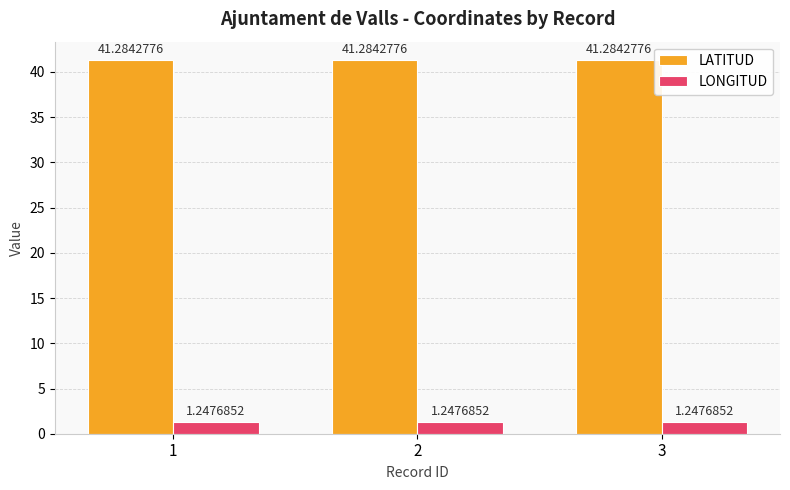

How many bars are there in total?

6